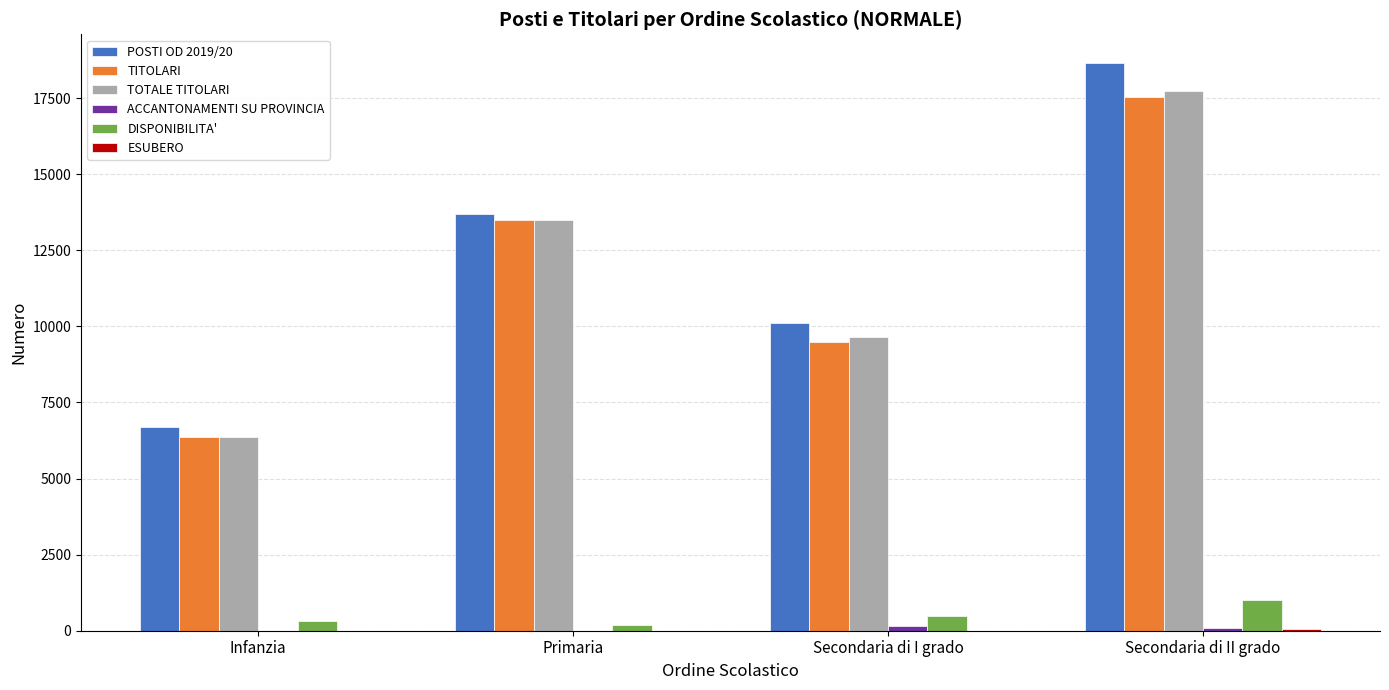

What is the greatest value displayed?

18666